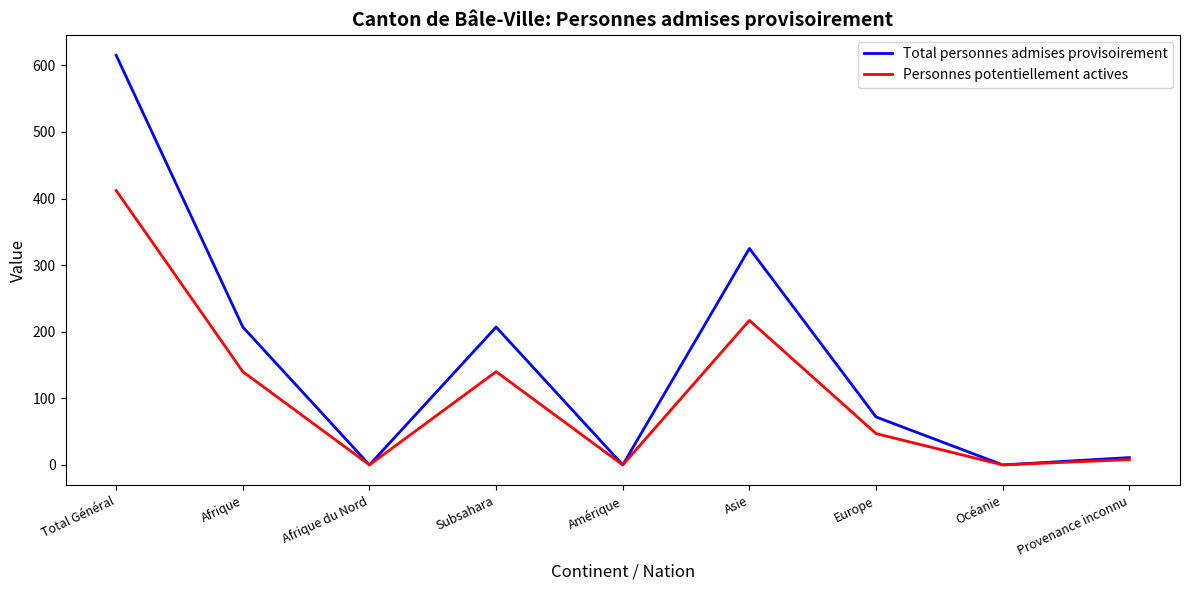

What are all the series names shown in the legend?

Total personnes admises provisoirement, Personnes potentiellement actives